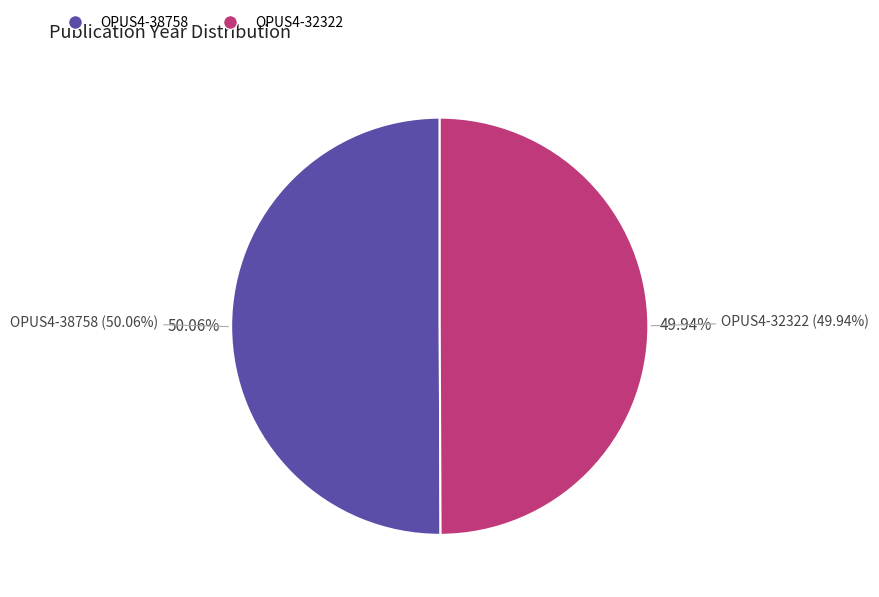

Is it true that OPUS4-32322 is 60% of the pie?

False